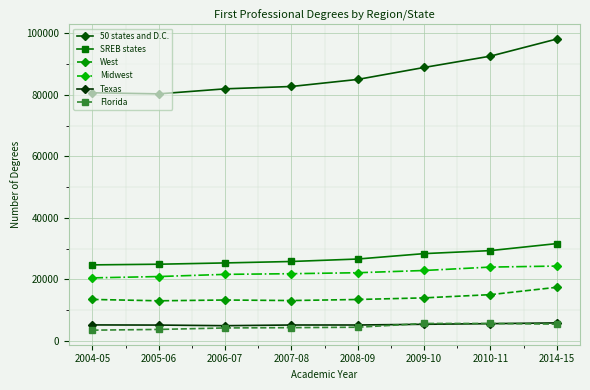

What is the difference between the highest and lowest values at 2007-08?

78428